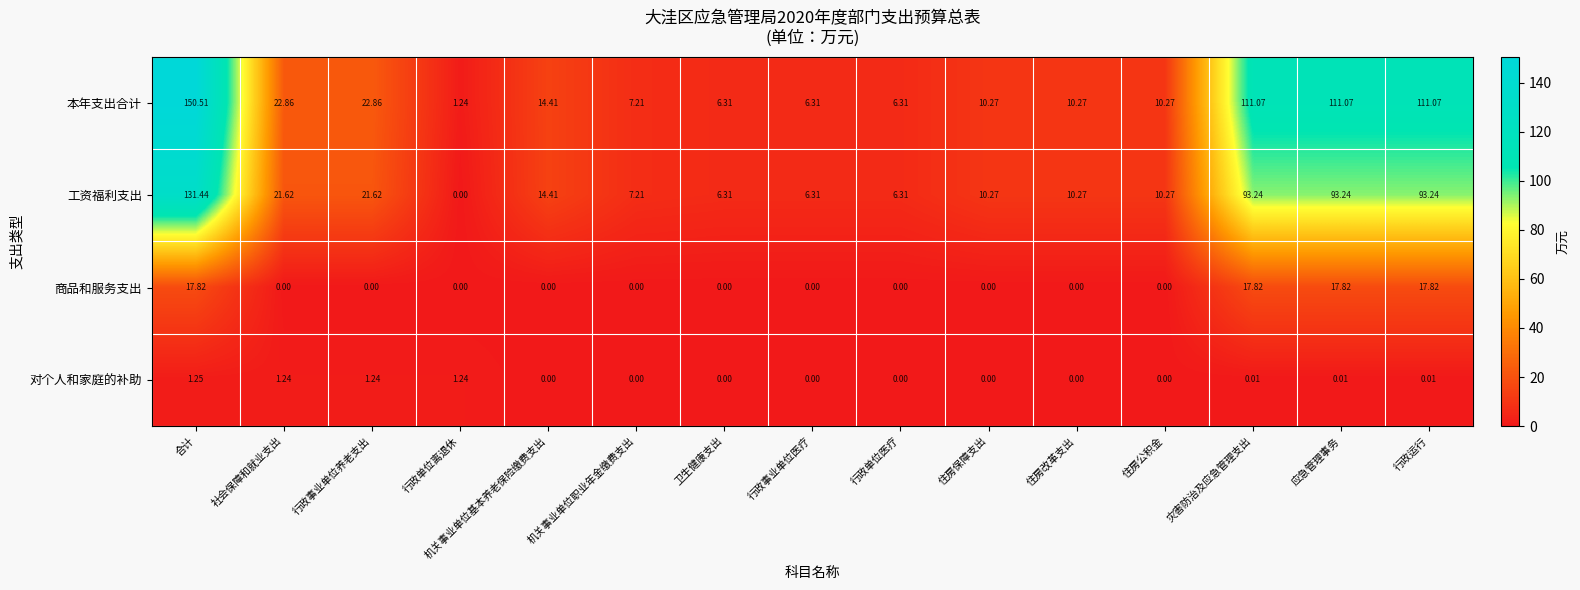

Rank the series by their maximum value, from lowest to highest.

对个人和家庭的补助, 商品和服务支出, 工资福利支出, 本年支出合计